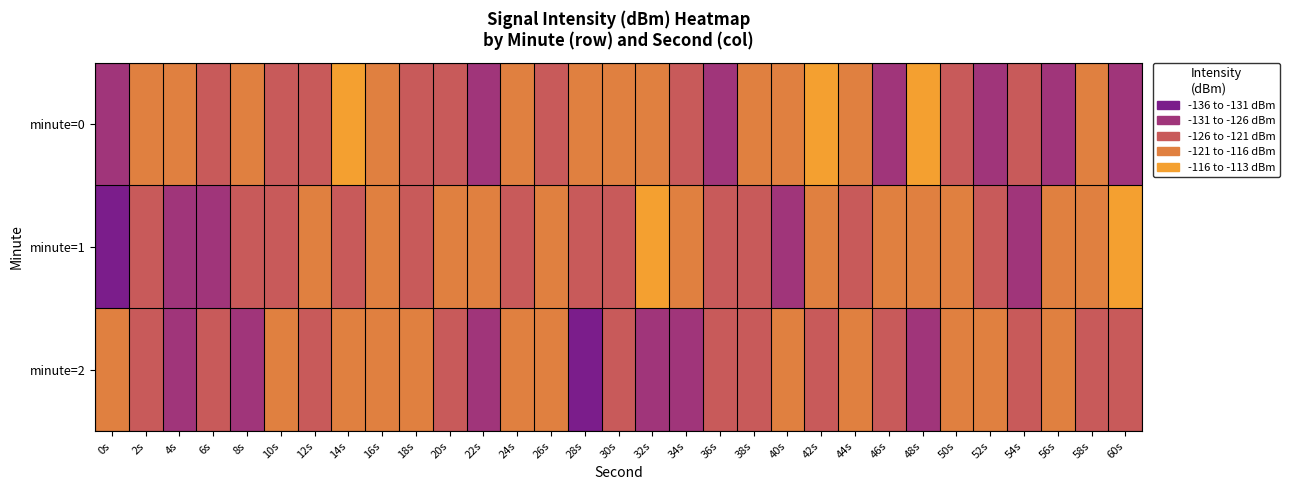

Which has a higher value, 60s or 38s?

38s